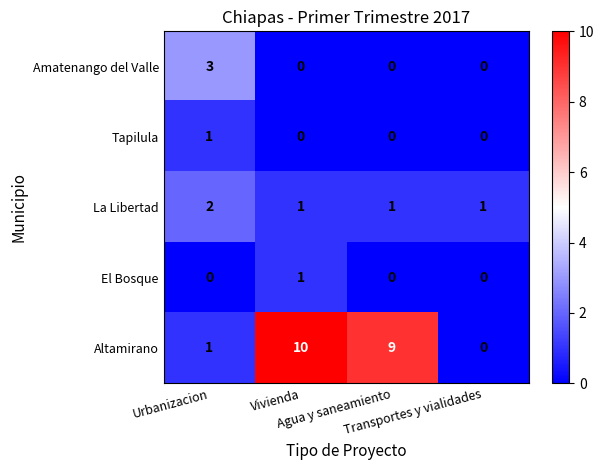

Which category has the highest value across all series?

Vivienda